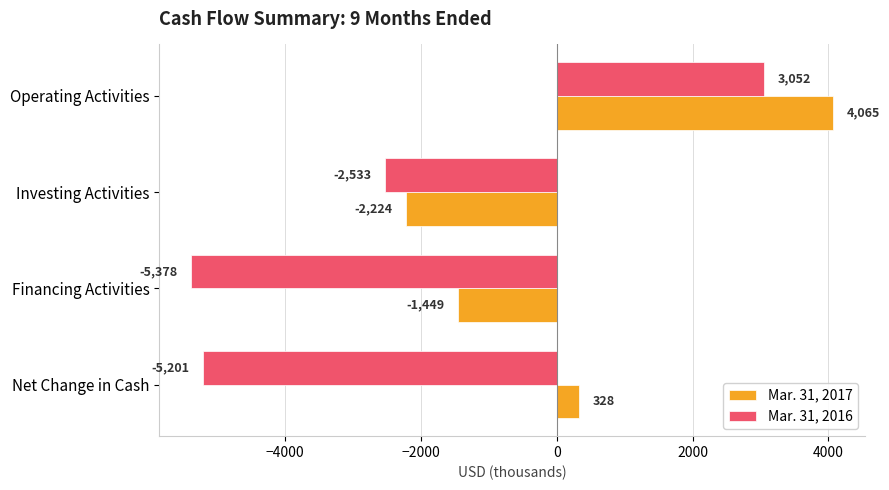

Is the value of Mar. 31, 2016 at Net Change in Cash greater than the value of Mar. 31, 2017 at Net Change in Cash?

No